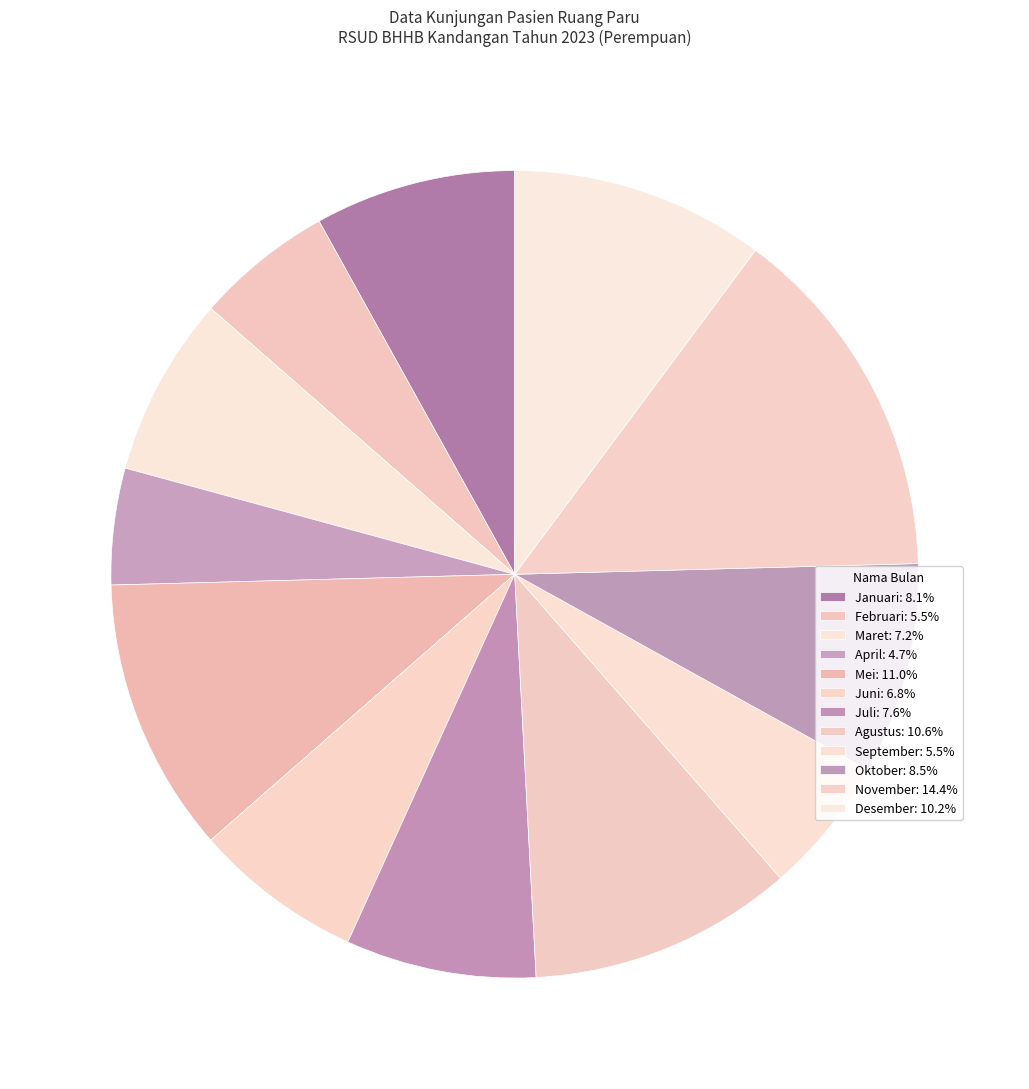

Is April the majority of the pie?

No